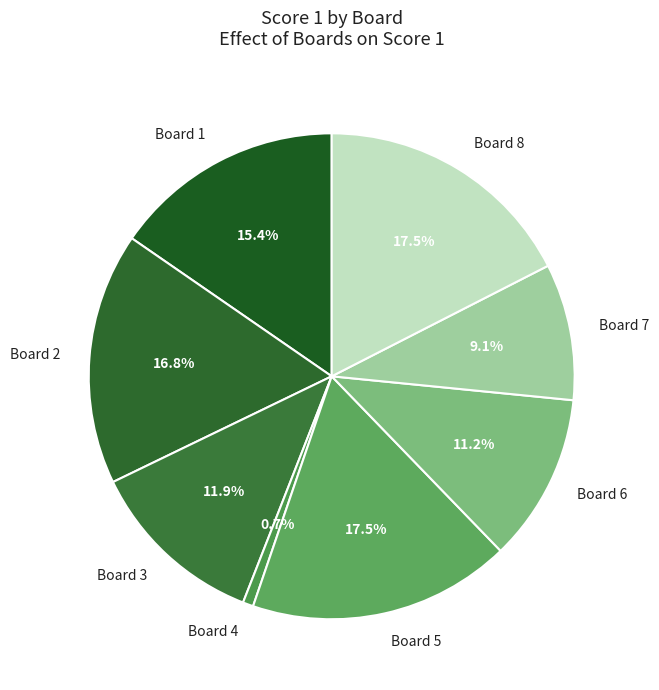

Approximately how many times larger is the value at Board 6 compared to Board 7?

1.2